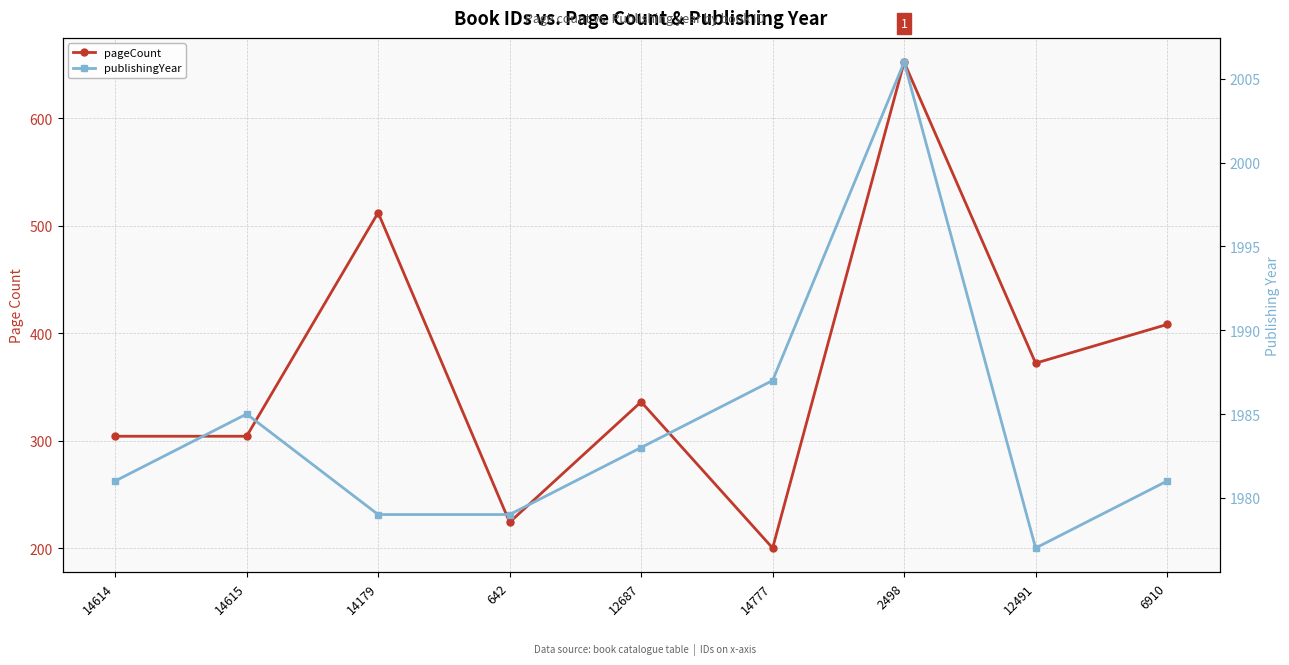

At which category does publishingYear reach its first local valley?

12491